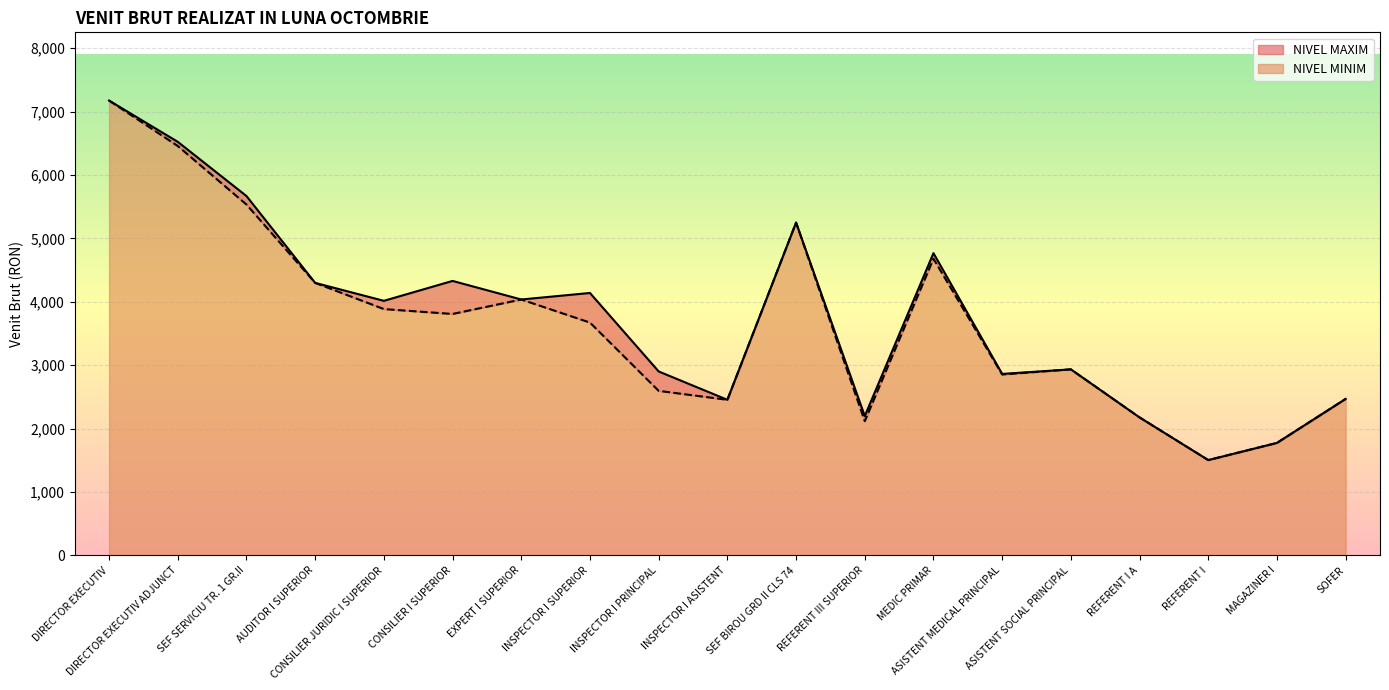

What is the minimum value for NIVEL MINIM?

1503